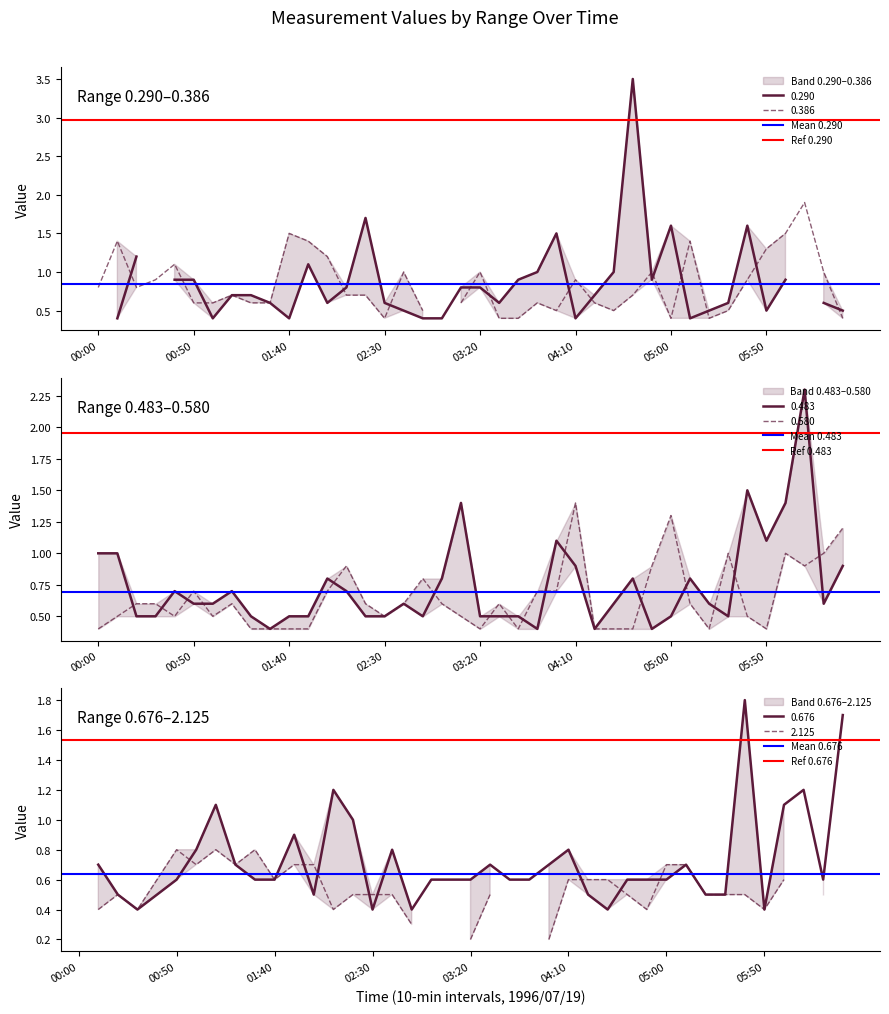

What value does the Ref 0.290 series have at 00:50?

3.0